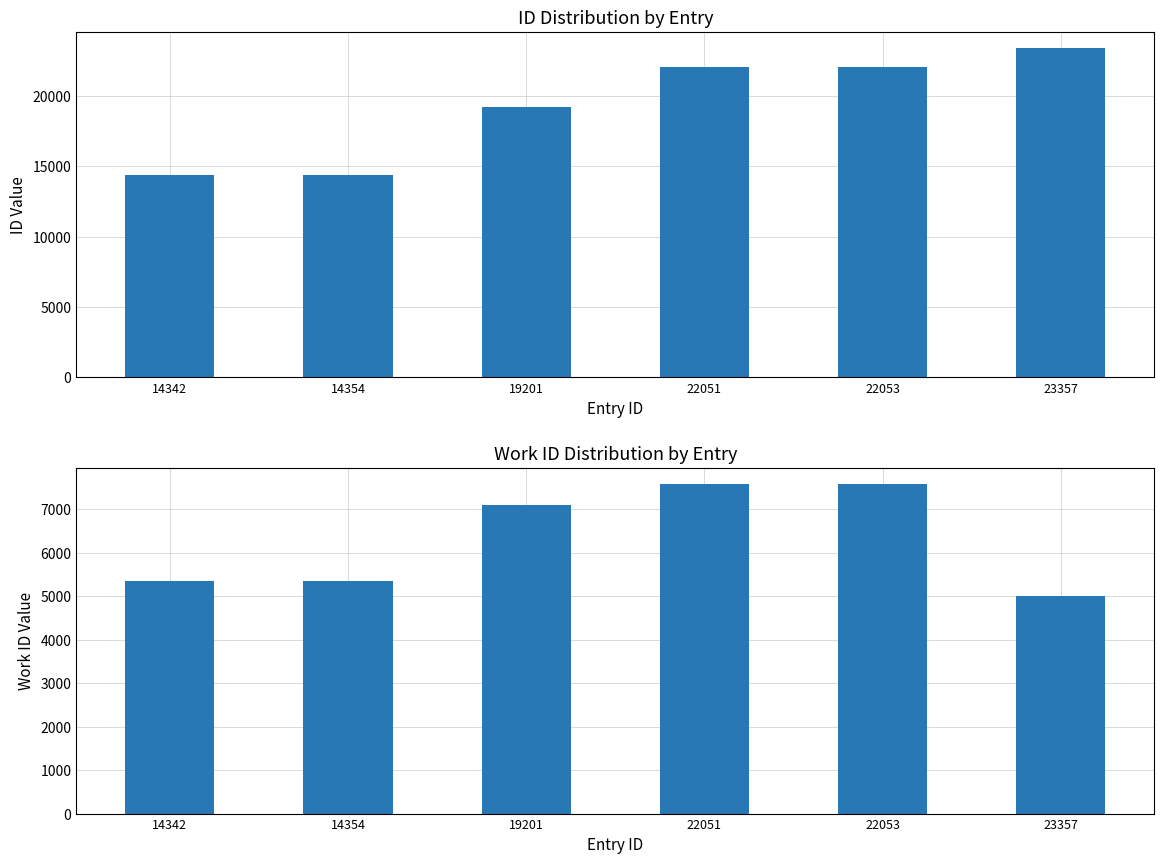

How many values in the work_id series are below 7099?

3